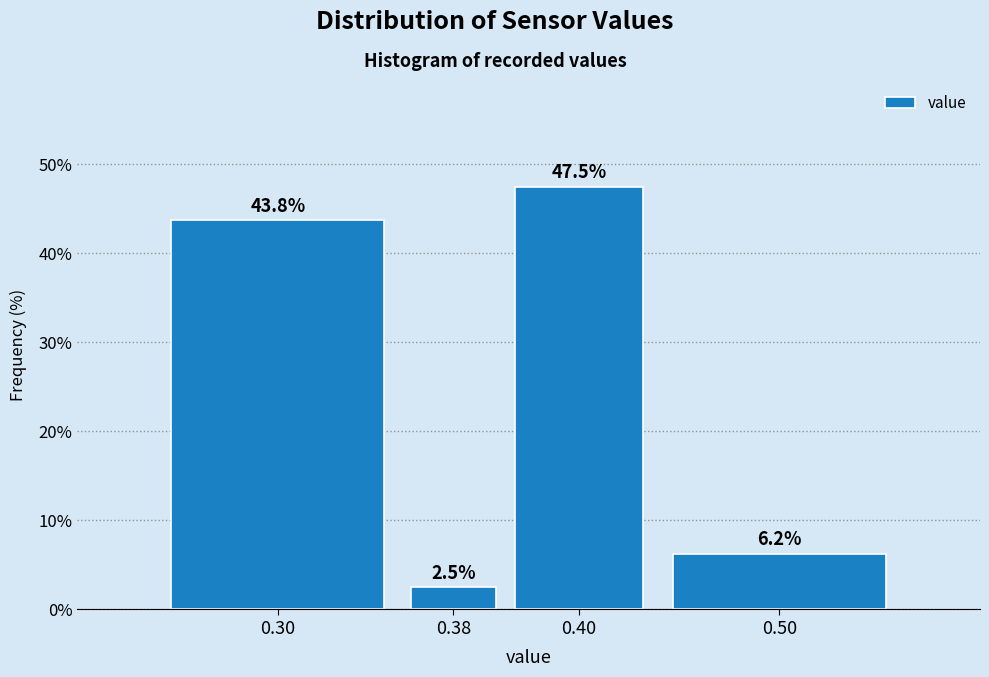

Where does the data first go above 43?

0.30